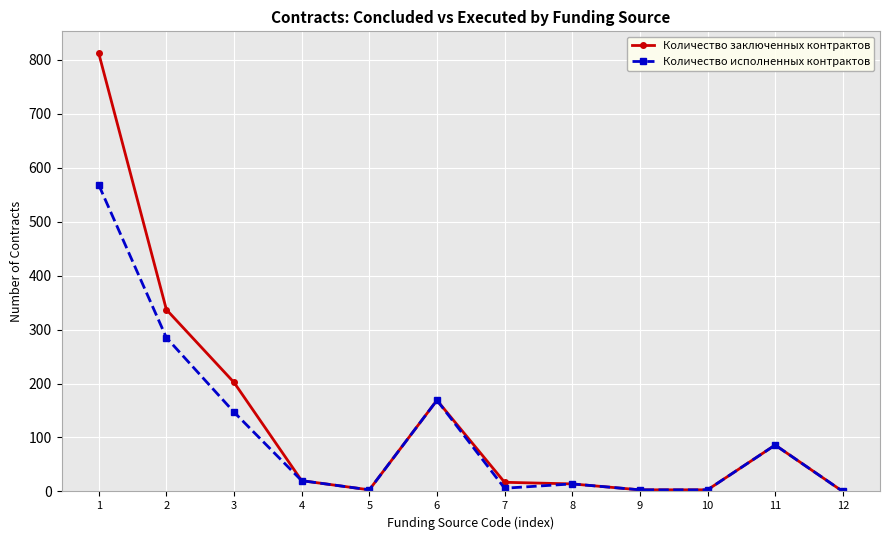

Is the value of Количество исполненных контрактов at 3 greater than the value of Количество заключенных контрактов at 8?

Yes